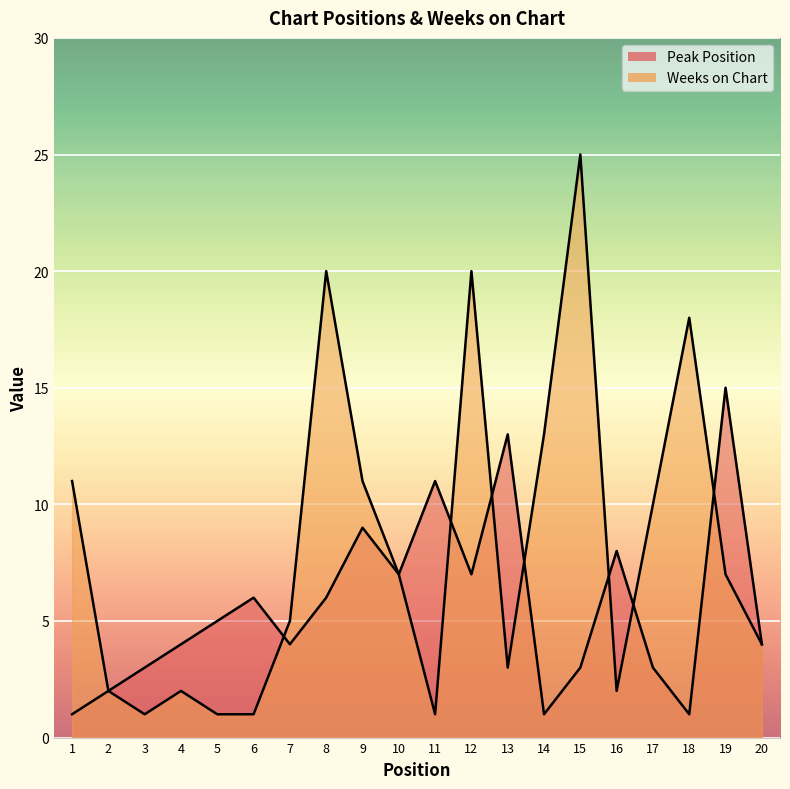

The value of Peak Position at 2 is 2. True or false?

True